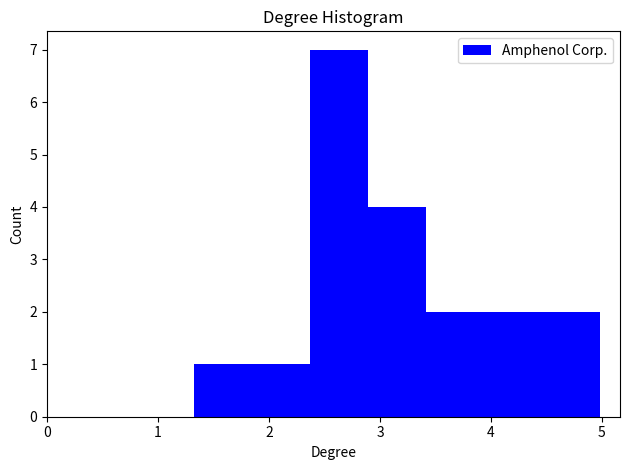

What is the height of the bar covering 4.5 to 5.0 on the x-axis? Neither the bar edges nor the heights are printed on the chart, so give them approximately, as read against the axes.

2